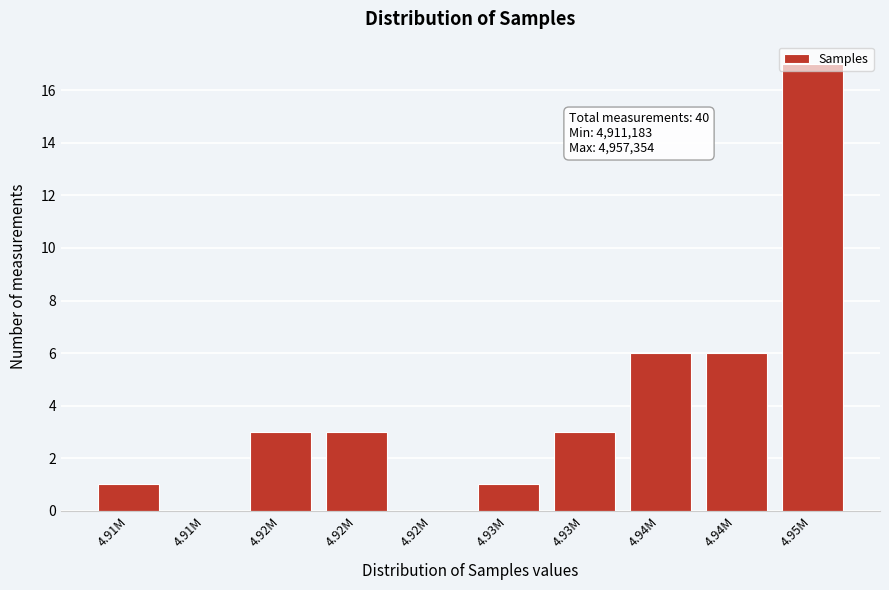

How many categories are shown in the chart?

10